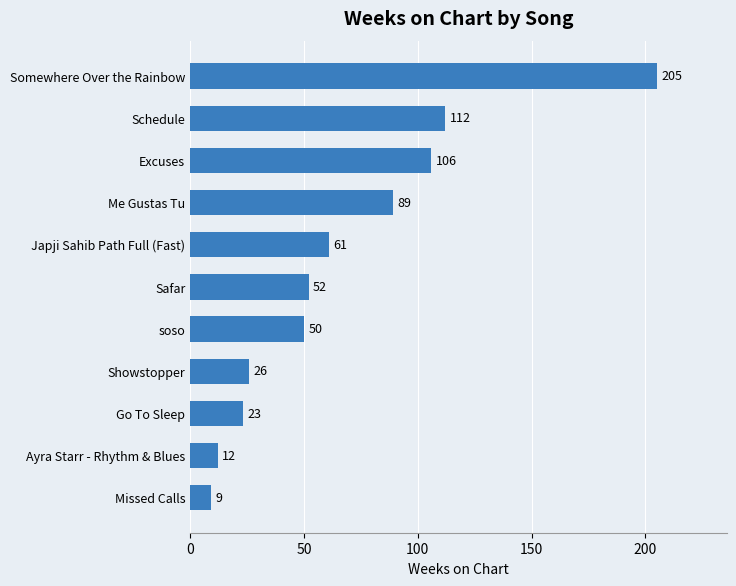

Where is the data nearest to the value 107?

Excuses